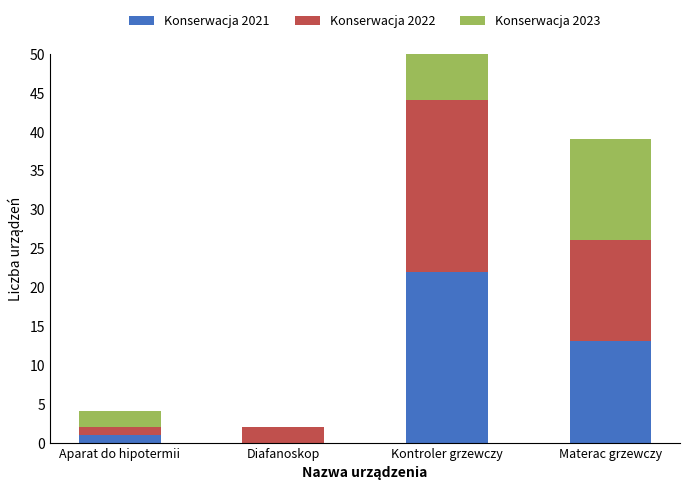

What is the label of the 2nd bar from the left?

Diafanoskop